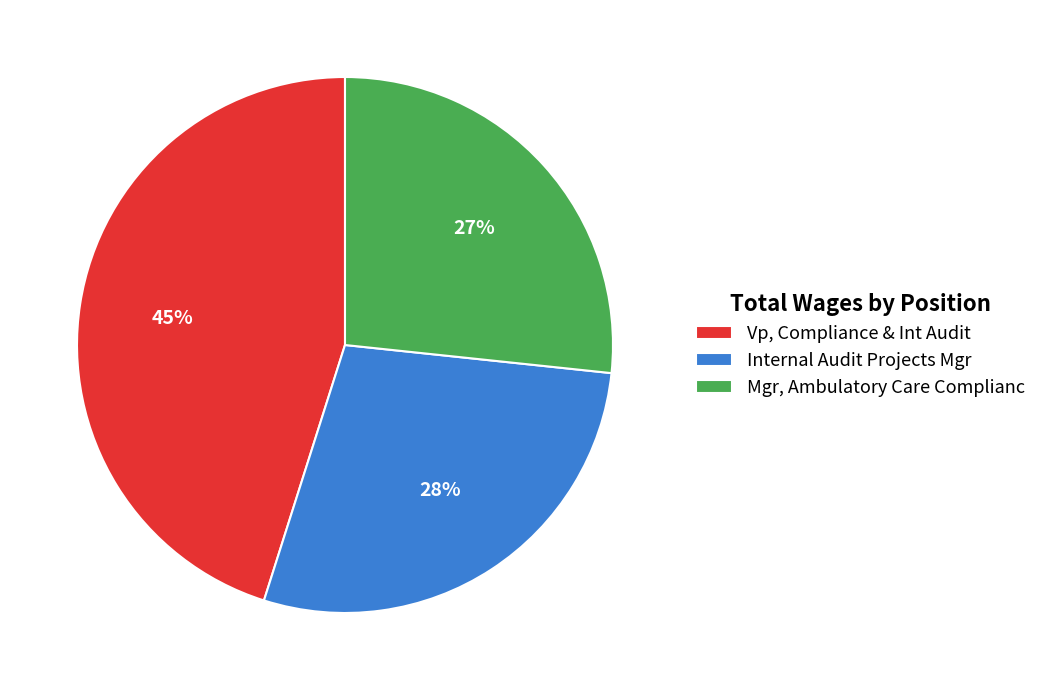

Is there any slice that represents more than half of the pie?

No